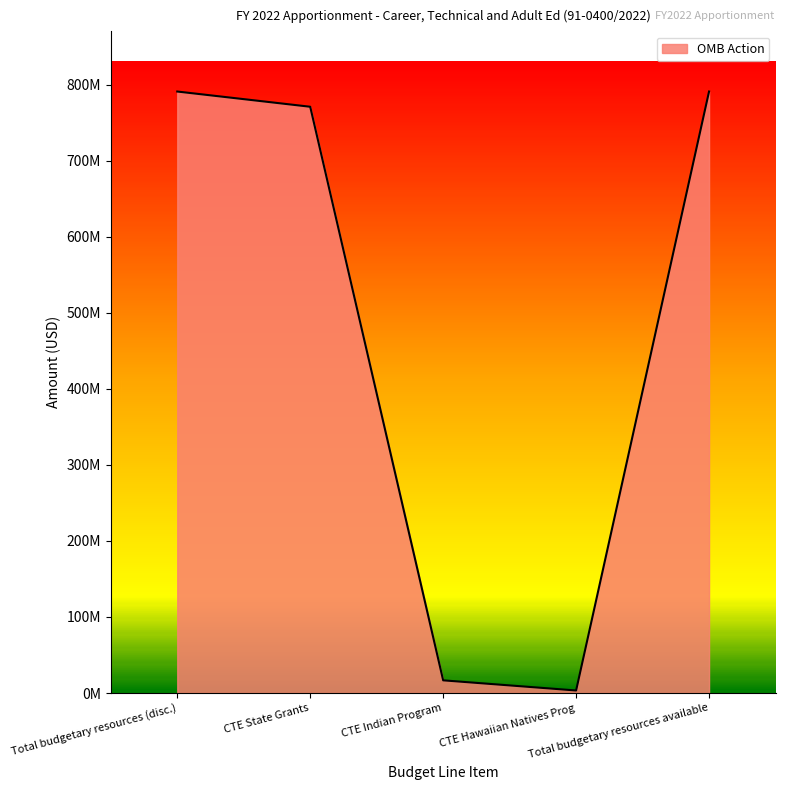

What is the sum of all values?

2373000000